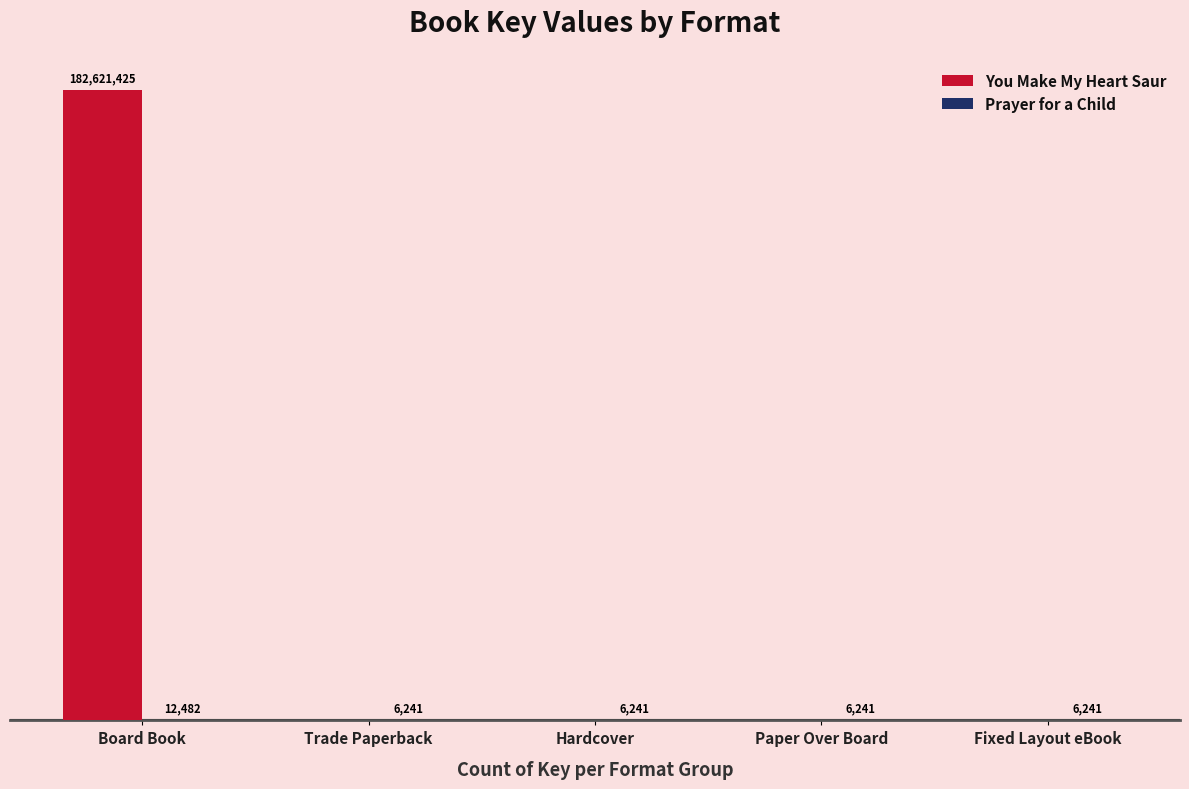

Are the bars grouped side by side (vs. stacked)?

Yes